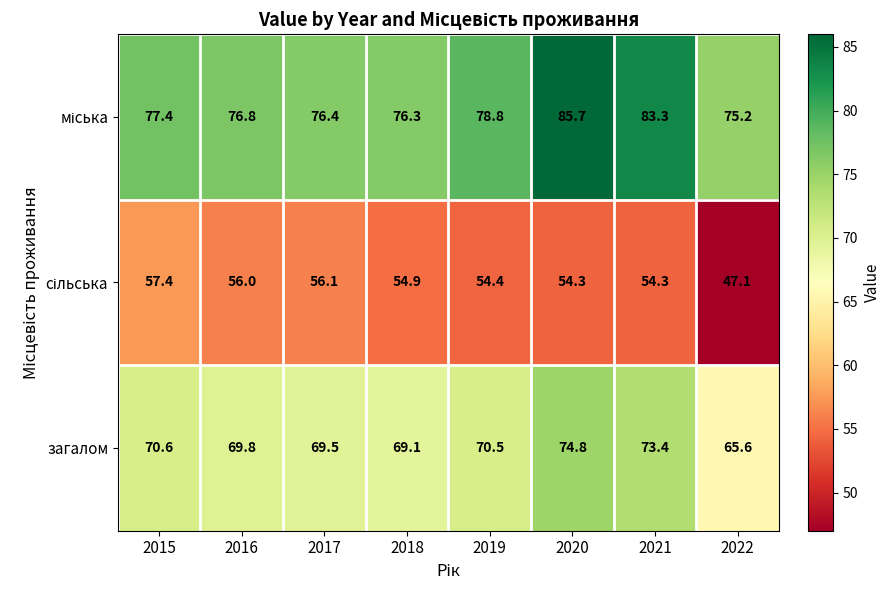

At which label does загалом first exceed 70?

2015